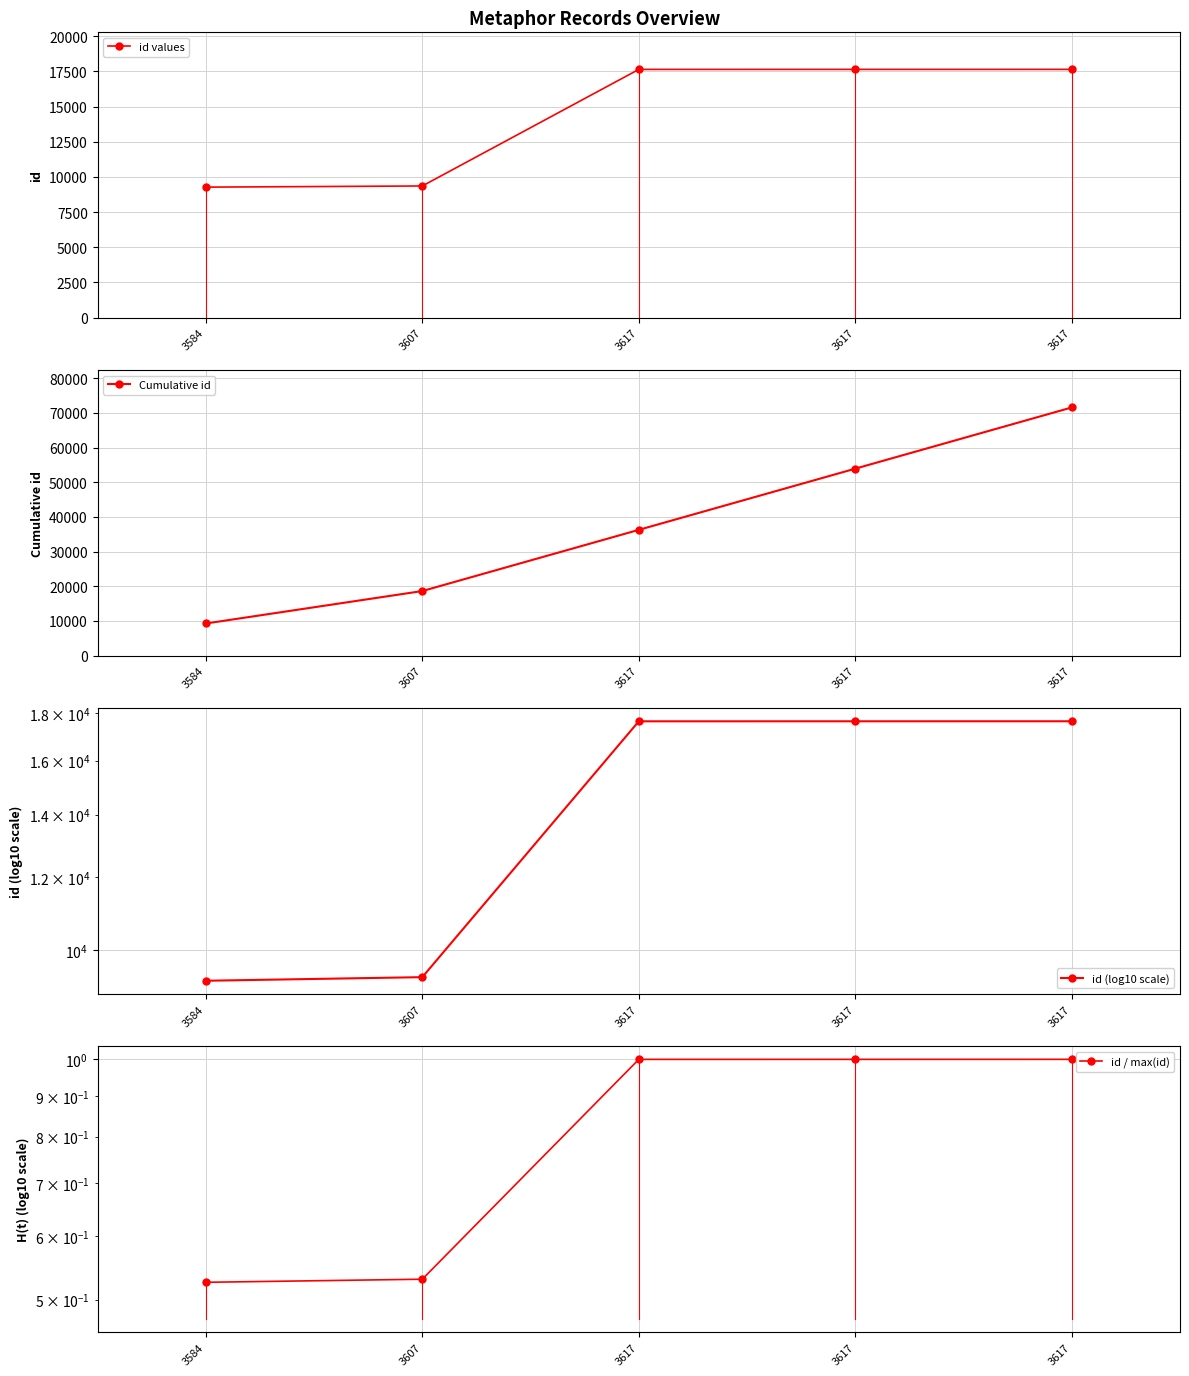

Which has a higher value, 3584 or 3617?

3617